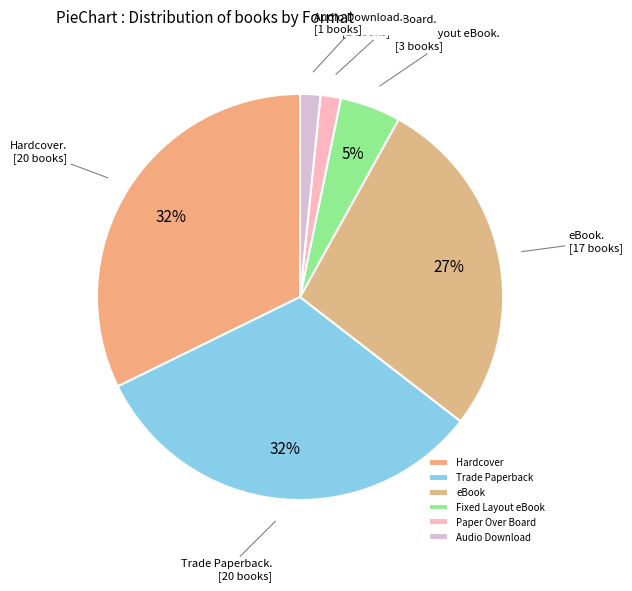

To the nearest percent, what percentage of the pie is Hardcover?

32%